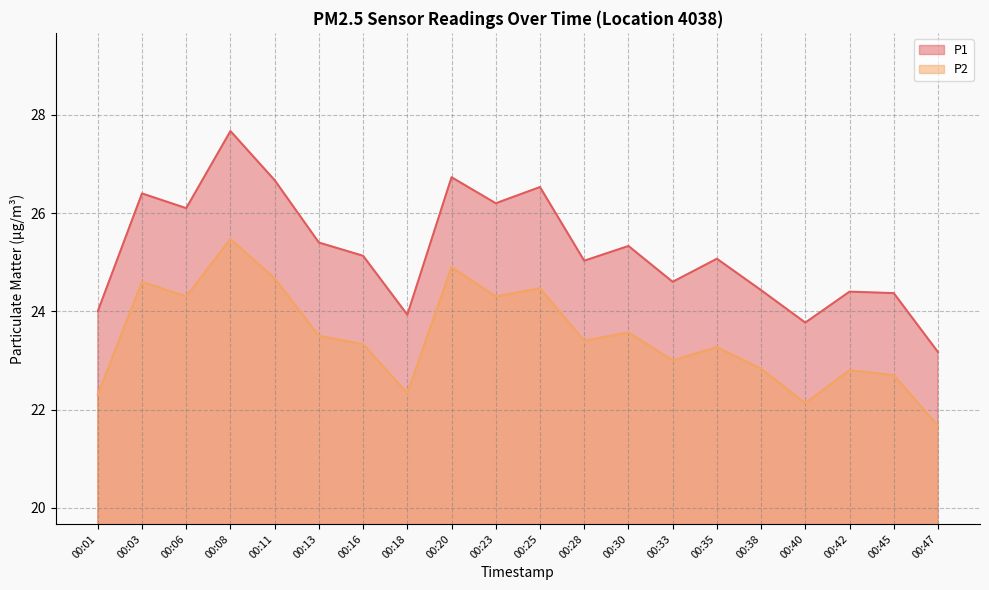

How many values in the P1 series exceed 25?

12